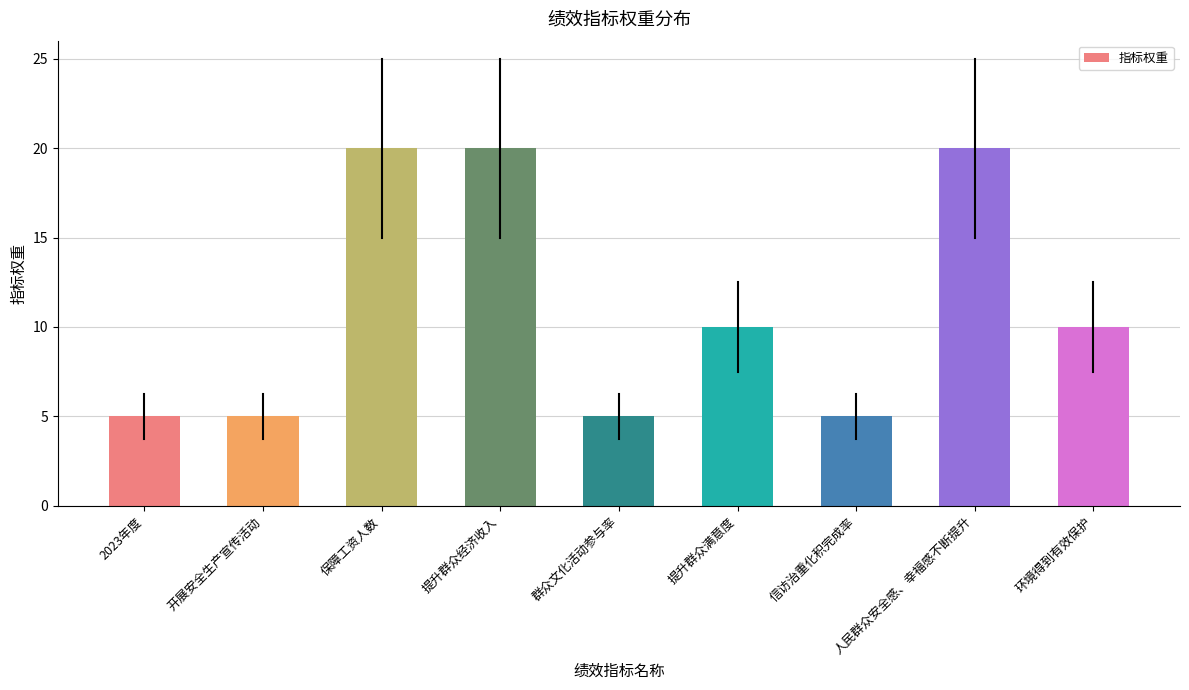

The value at 提升群众经济收入 is 11. True or false?

False